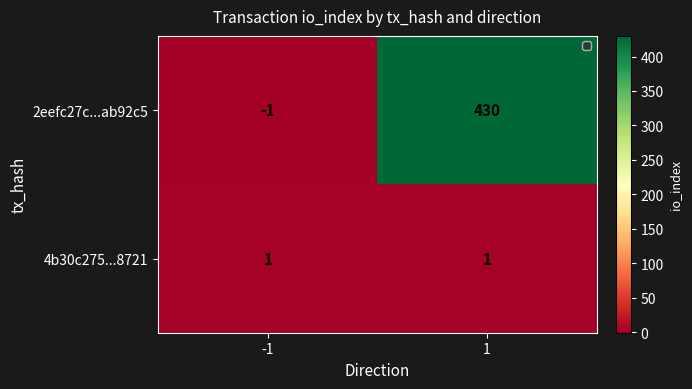

What is the difference between the 2eefc27c...ab92c5 values at -1 and 1?

431